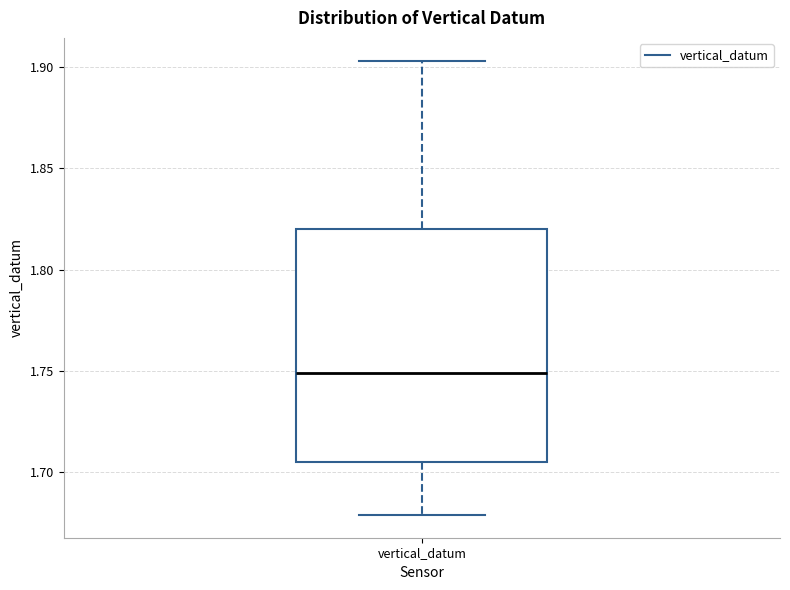

Transcribe this box plot: give where the median line is, the range the box spans, and where the two whiskers end, as read against the y-axis. The values are not printed on the chart, so give them approximately, as read against the axis.

median 1.750, box 1.705 to 1.820, whiskers 1.680 to 1.905